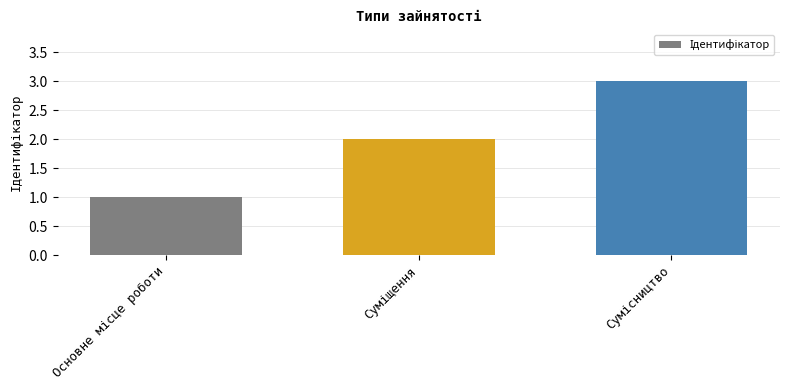

Are the bars grouped side by side (vs. stacked)?

No